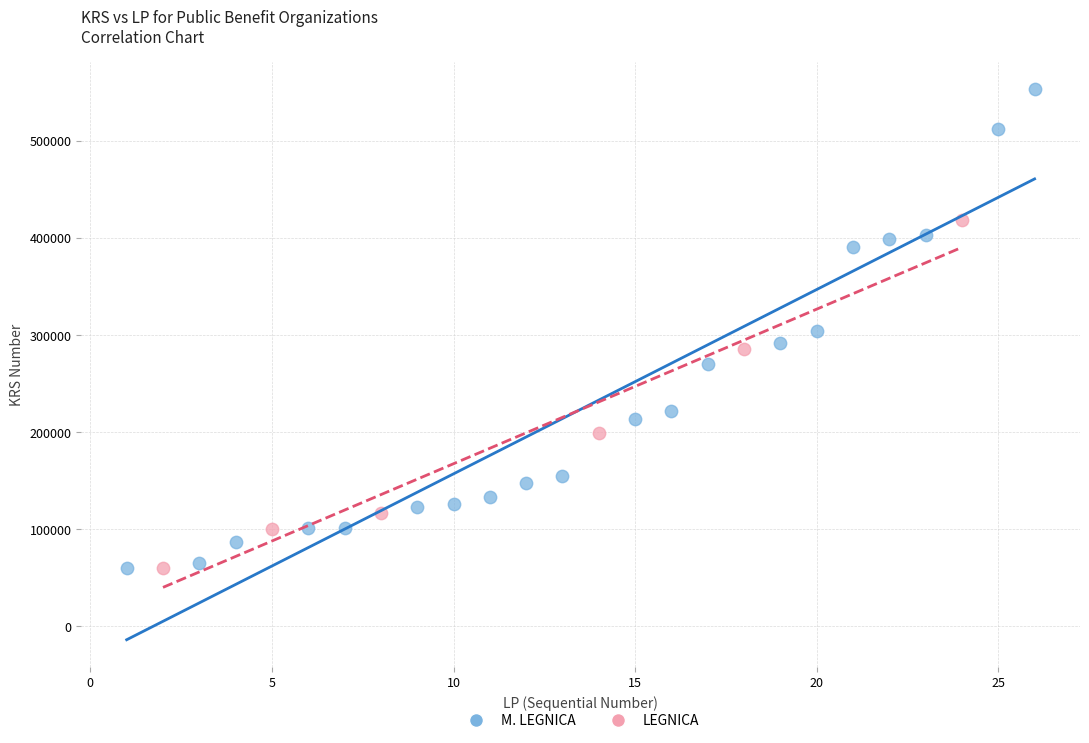

Which series reaches the maximum Y coordinate?

M. LEGNICA